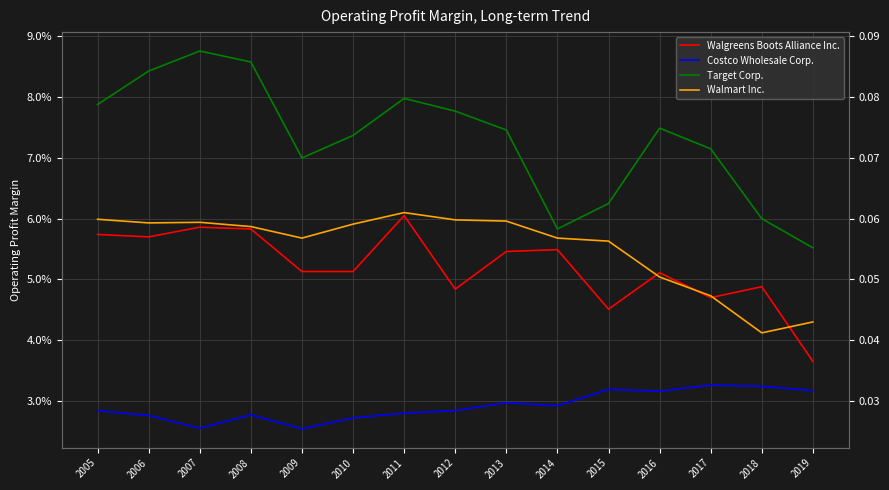

What is the greatest value displayed?

0.1